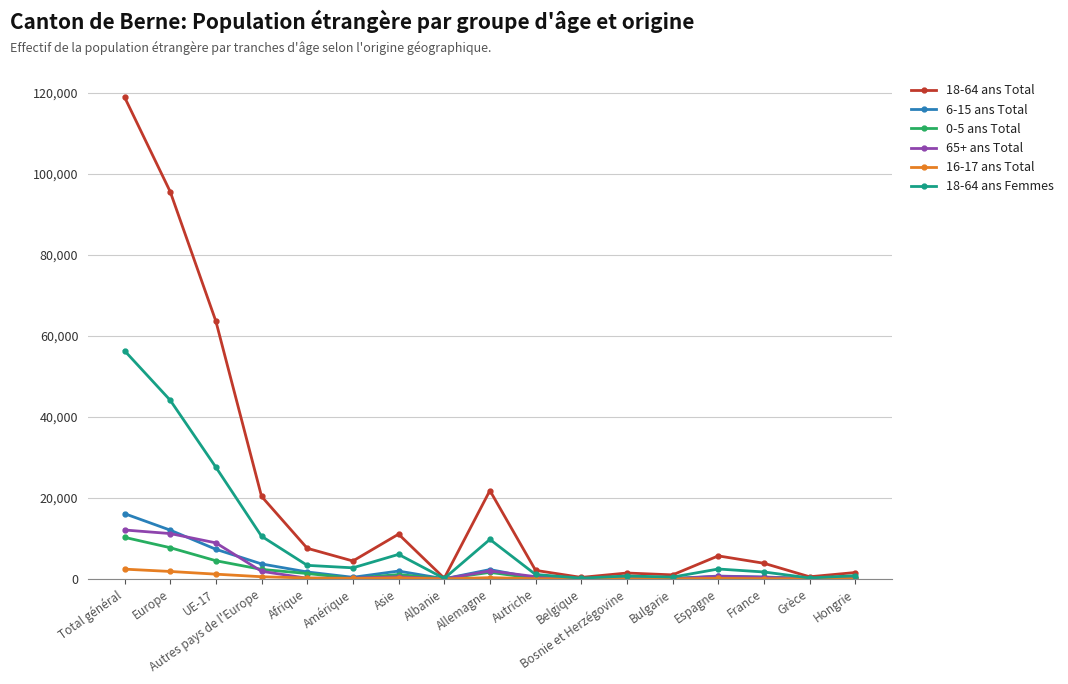

Is it true that 18-64 ans Femmes equals 2720 at Amérique?

True